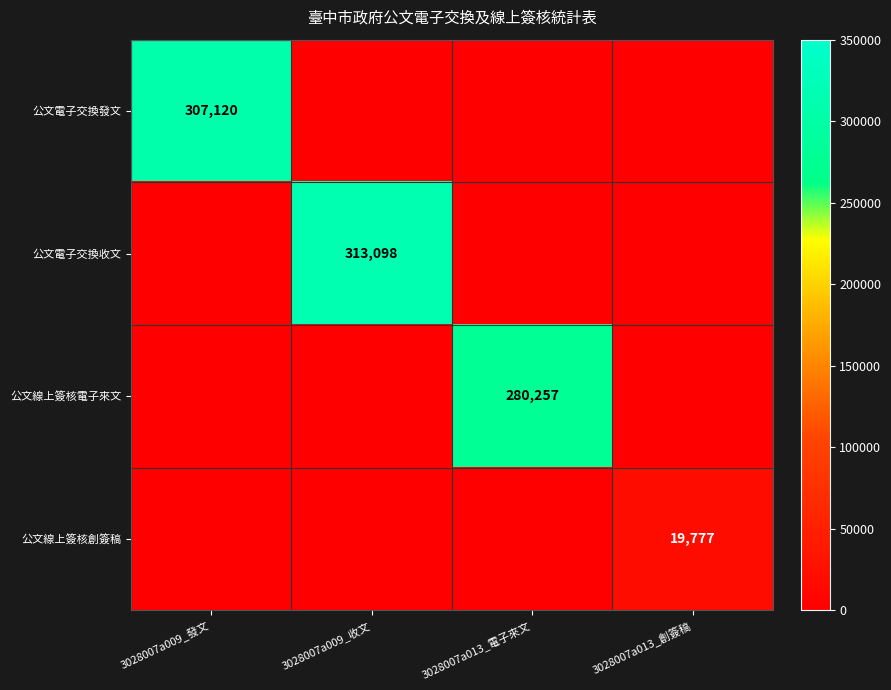

At which category is the sum across all series the highest?

3028007a009_收文